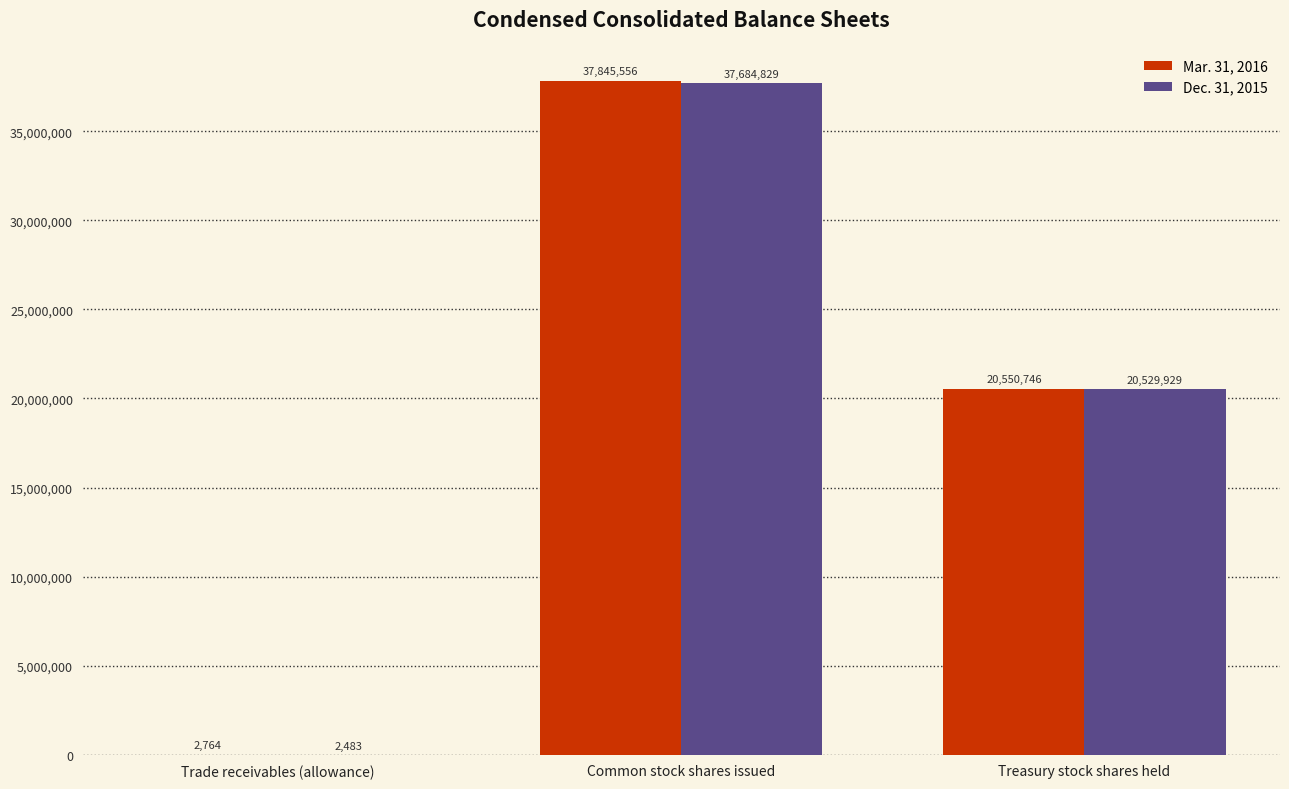

Where is Dec. 31, 2015 nearest to the value 18843656?

Treasury stock shares held